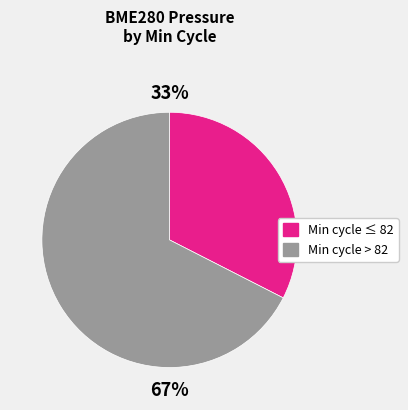

Is there a majority slice in this chart?

Yes